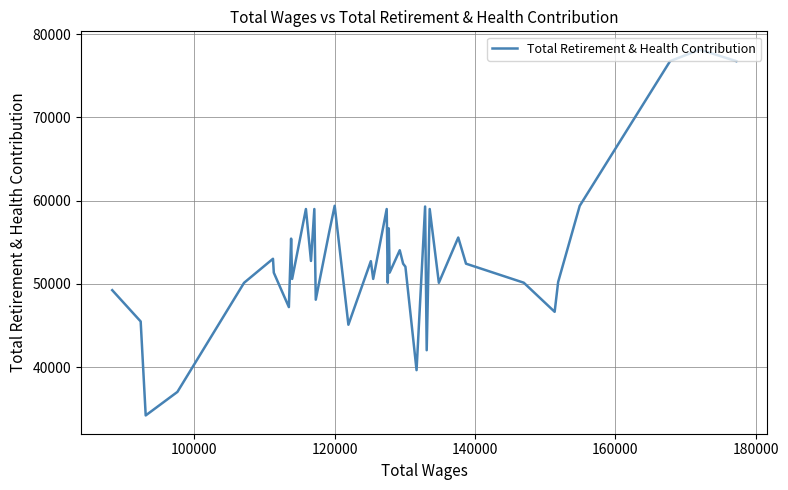

What is the maximum value shown in the chart?

78125